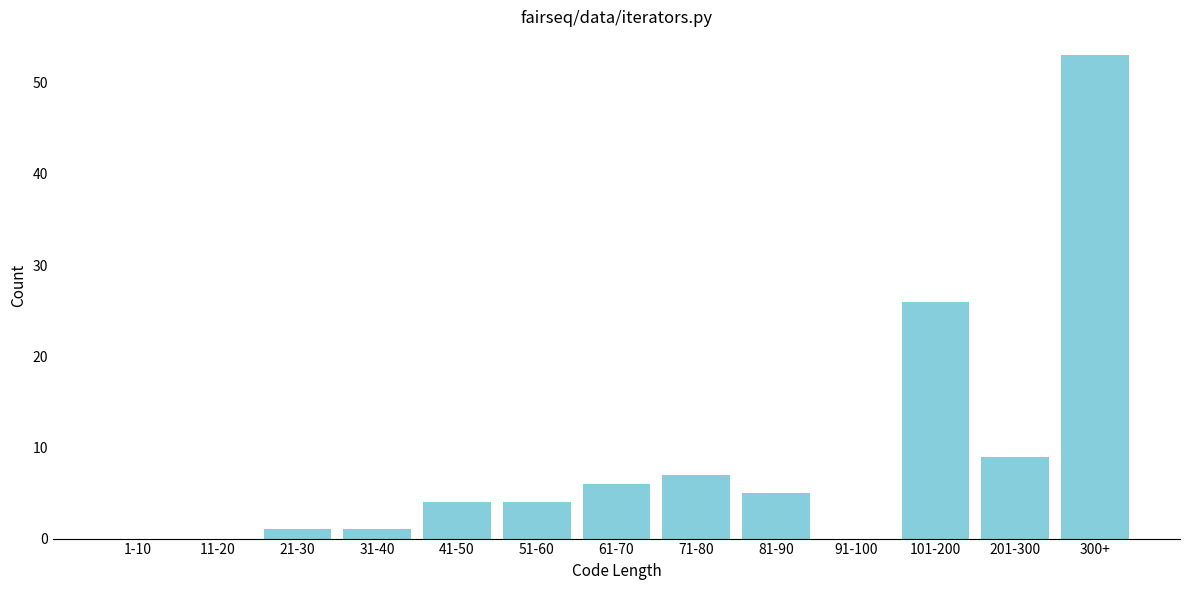

Reading left to right, what are all the values shown in this chart?

1-10=0	11-20=0	21-30=1	31-40=1	41-50=4	51-60=4	61-70=6	71-80=7	81-90=5	91-100=0	101-200=26	201-300=9	300+=53